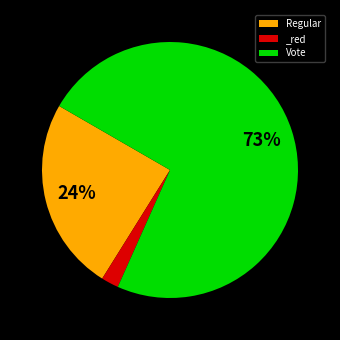

Is the sum of Regular and _red greater than half?

No